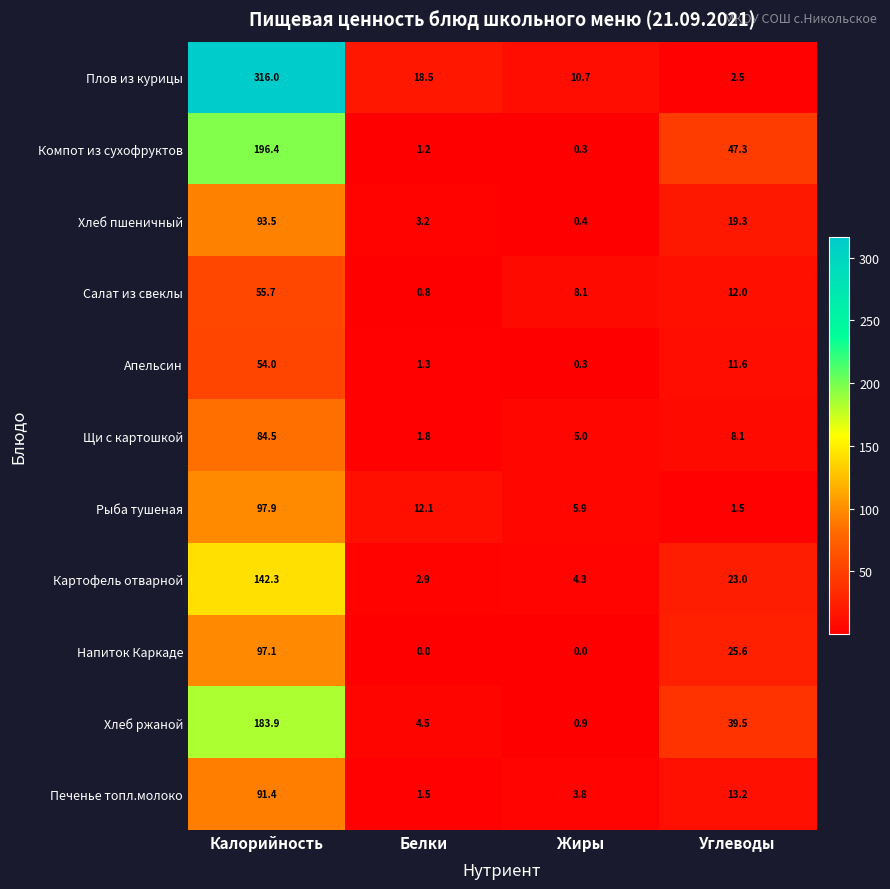

Which series has the largest range (max minus min)?

Плов из курицы